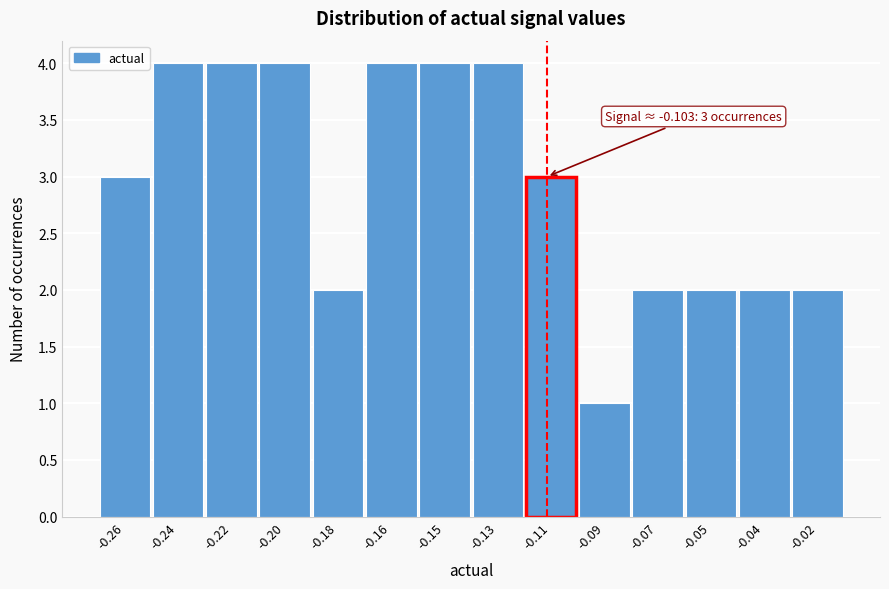

Reading left to right, extract all data points from this chart.

3	4	4	4	2	4	4	4	3	1	2	2	2	2